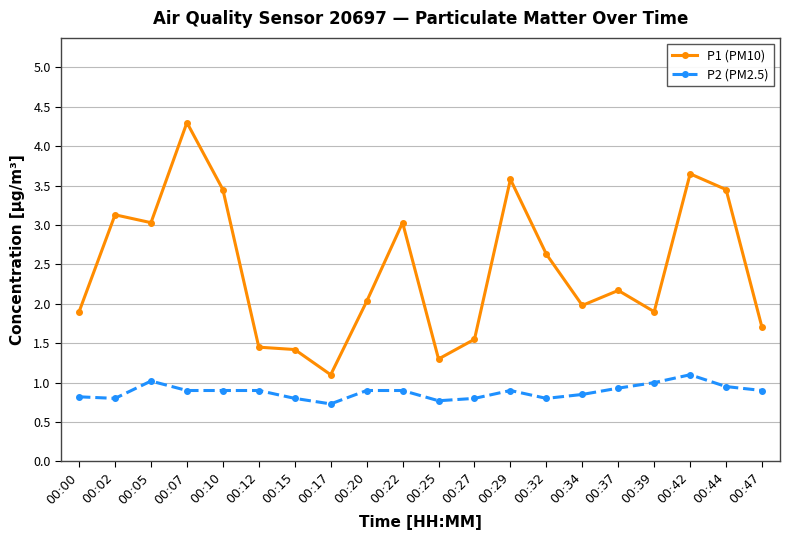

What is the difference between the maximum and minimum values in the P2 (PM2.5) series?

0.4